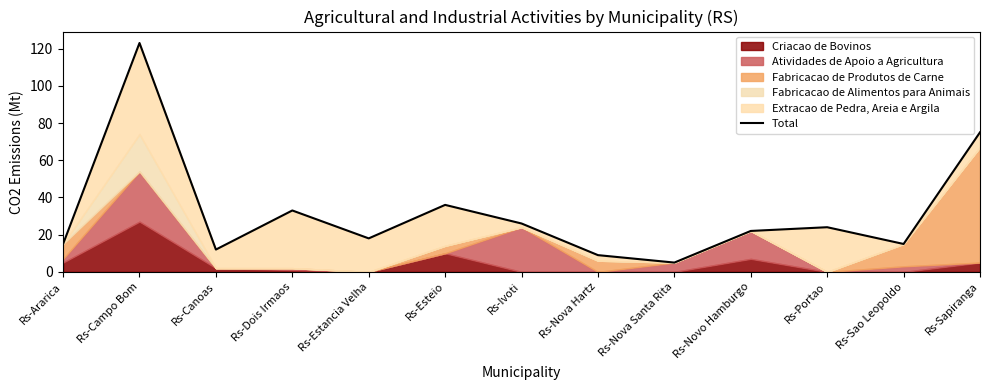

How many lines are shown in the chart?

1